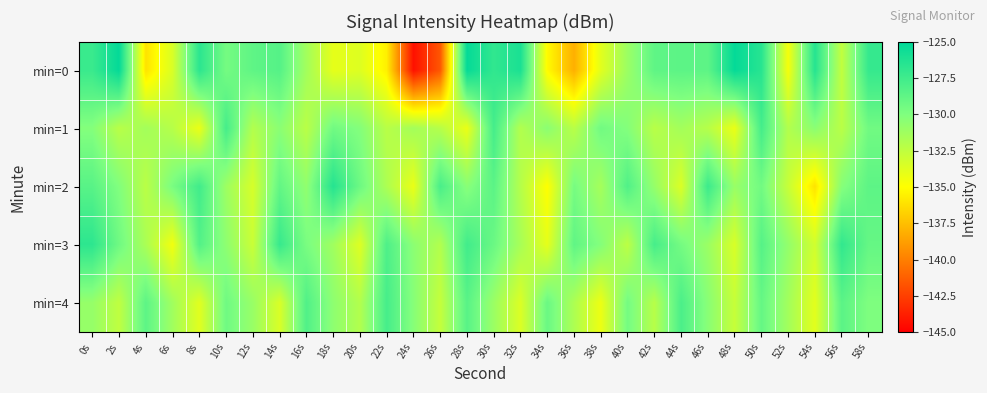

Rank the series by their average value, from highest to lowest.

min=3, min=2, min=4, min=0, min=1